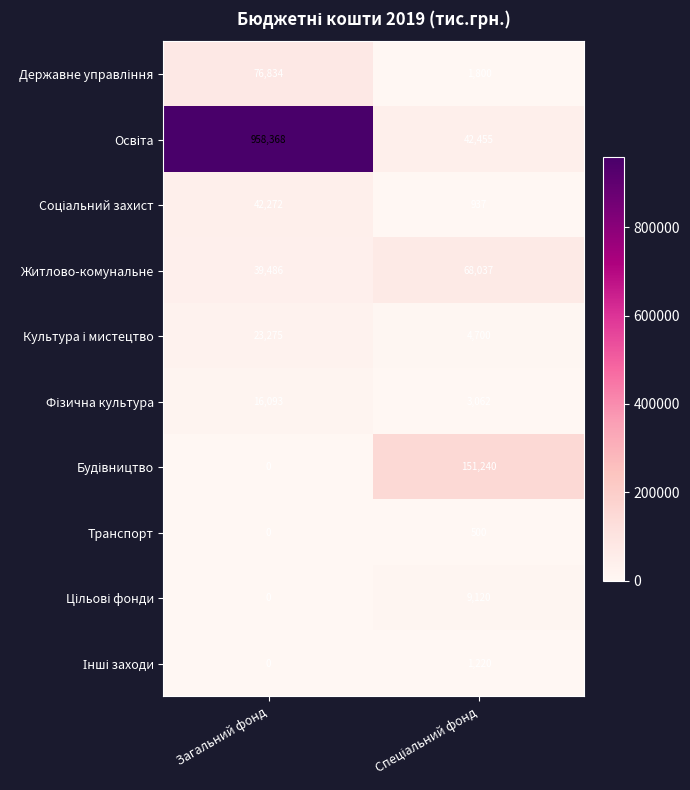

At which category is the sum across all series the highest?

Загальний фонд